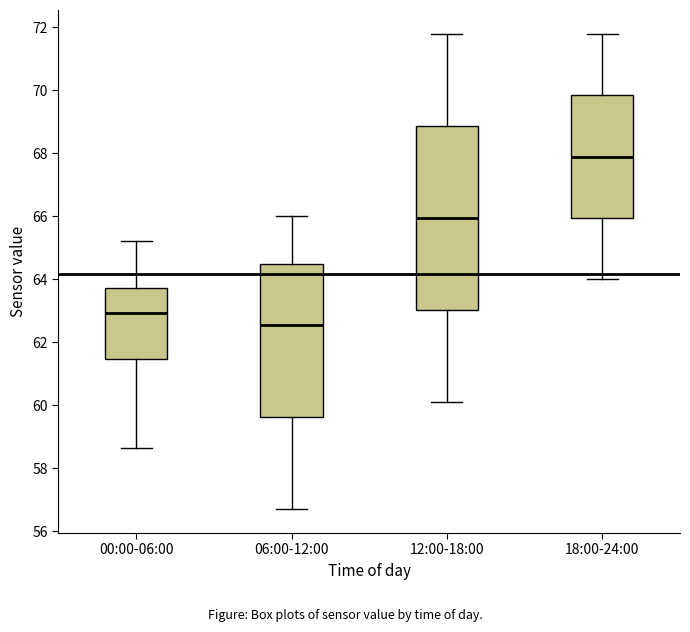

Reading left to right, transcribe this box plot: for each box, give where its median line is, the range the box spans, and where its two whiskers end, as read against the y-axis. The values are not printed on the chart, so give them approximately, as read against the axis.

00:00-06:00: median 63.0, box 61.4 to 63.8, whiskers 58.6 to 65.2
06:00-12:00: median 62.6, box 59.6 to 64.6, whiskers 56.8 to 66.0
12:00-18:00: median 66.0, box 63.0 to 68.8, whiskers 60.2 to 71.8
18:00-24:00: median 68.0, box 66.0 to 69.8, whiskers 64.0 to 71.8